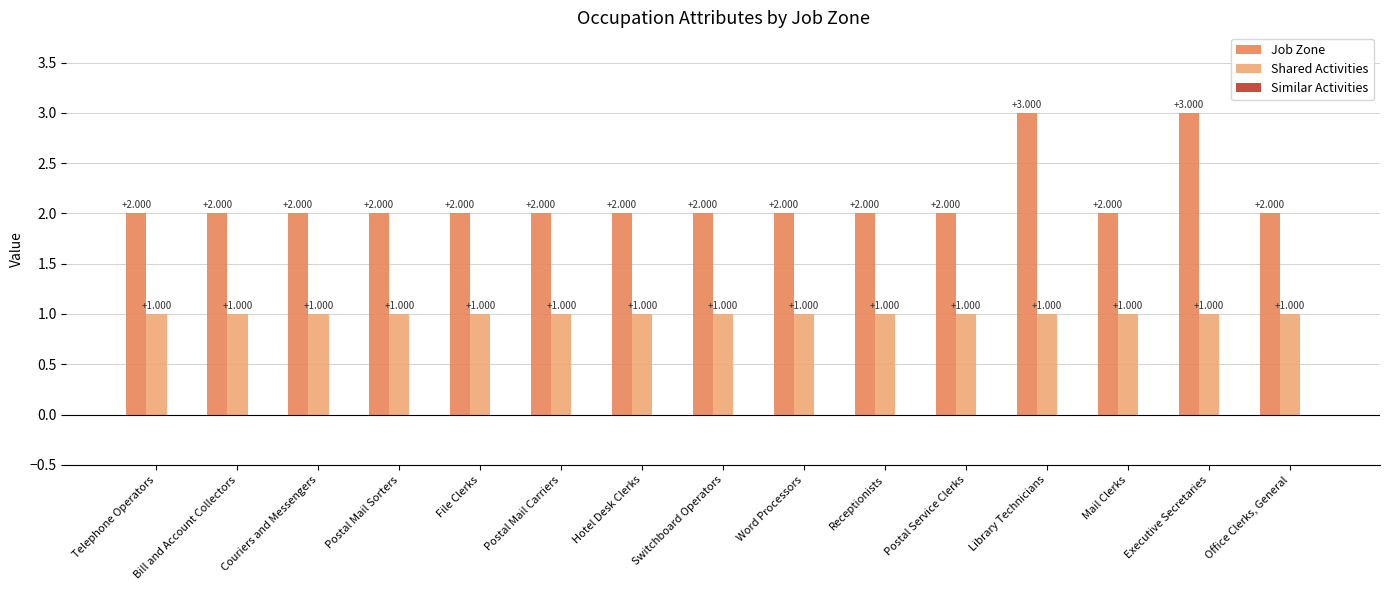

Which series has the largest total across all categories?

Job Zone